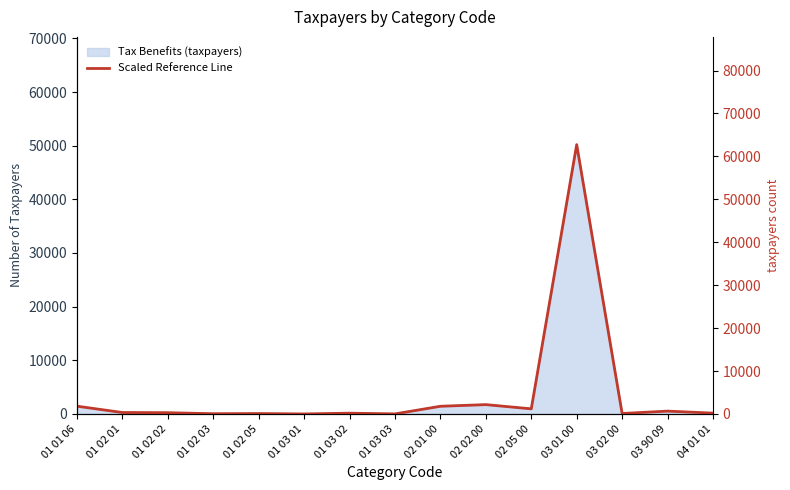

List the labels in order of value, smallest first.

01 03 01, 01 03 03, 01 02 03, 01 02 05, 03 02 00, 01 03 02, 04 01 01, 01 02 02, 01 02 01, 03 90 09, 02 05 00, 02 01 00, 01 01 06, 02 02 00, 03 01 00